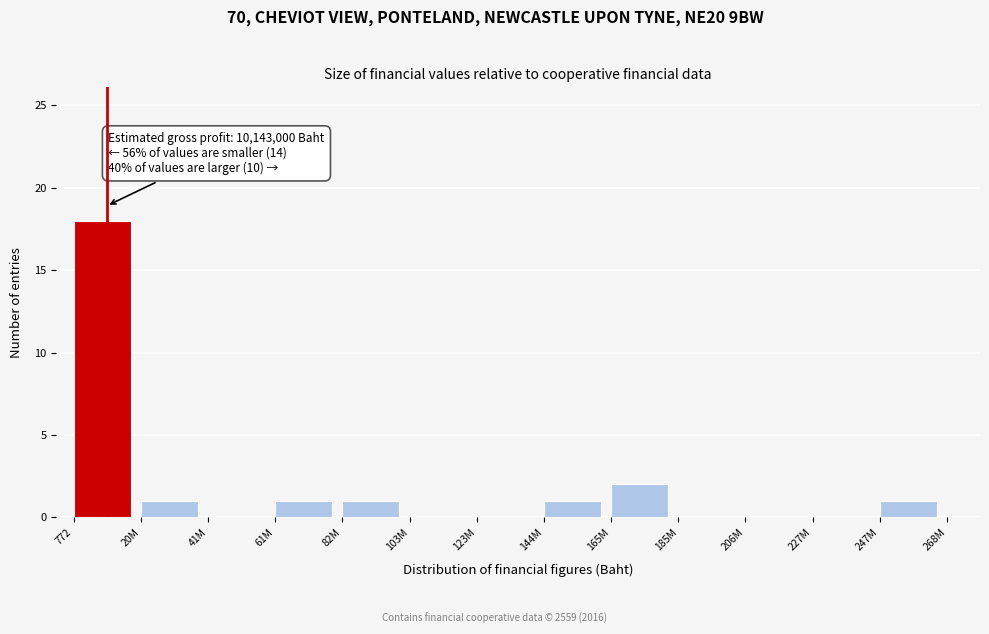

Reading left to right, extract all data points from this chart.

772=18	20M=1	41M=0	61M=1	82M=1	103M=0	123M=0	144M=1	165M=2	185M=0	206M=0	227M=0	247M=1